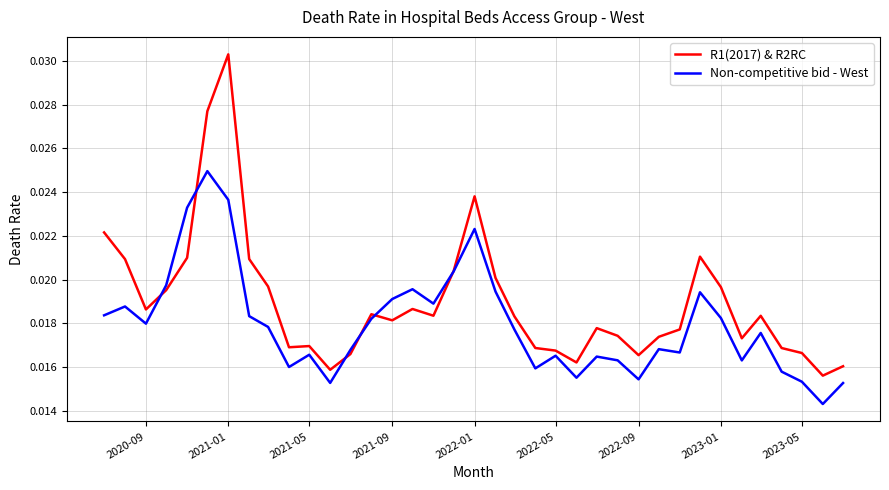

Which series ends up on top after the final intersection of Non-competitive bid - West and R1(2017) & R2RC?

R1(2017) & R2RC